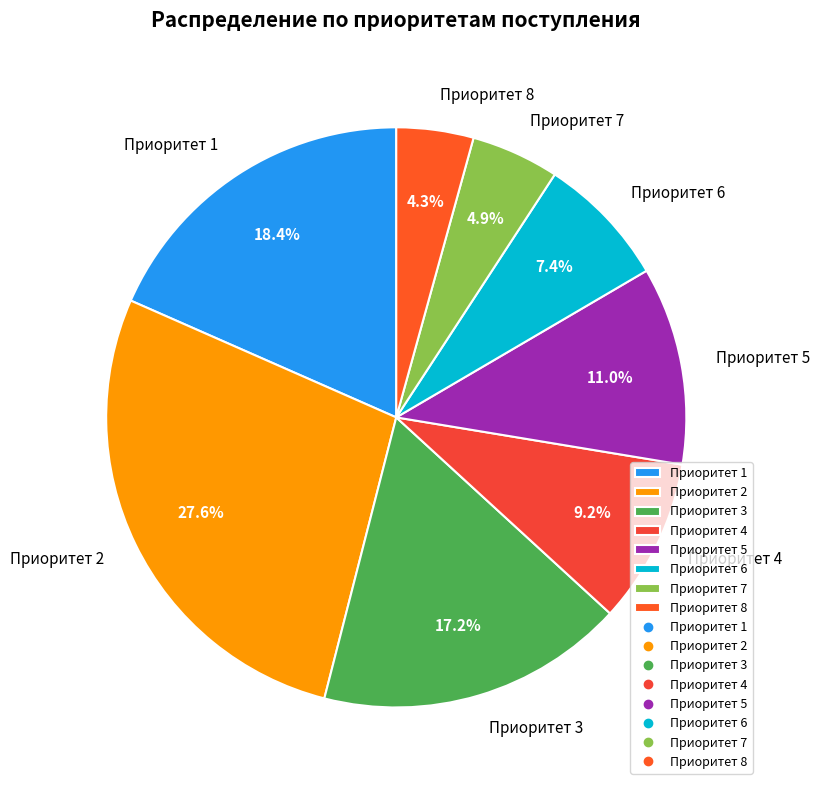

Which category has the smallest portion of the pie?

Приоритет 8